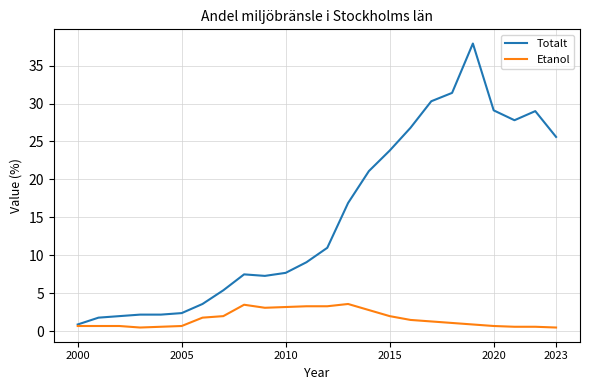

Which series has the widest spread of values?

Totalt